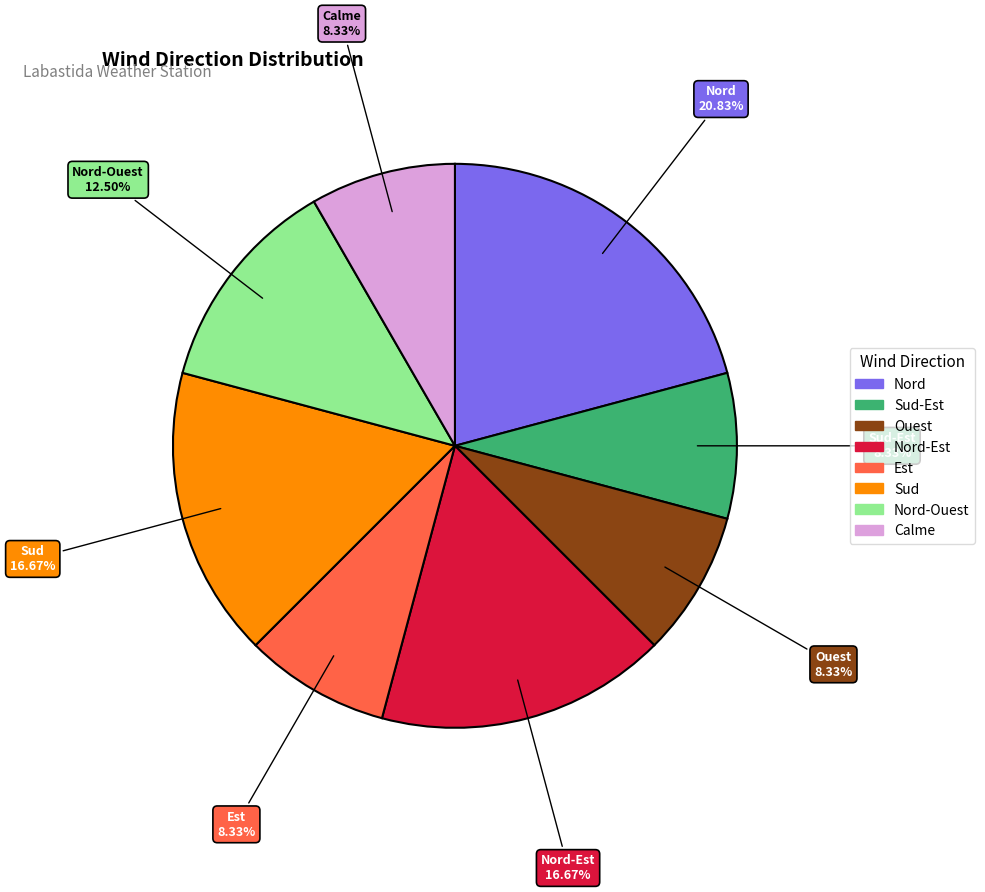

Does any single category account for the majority?

No